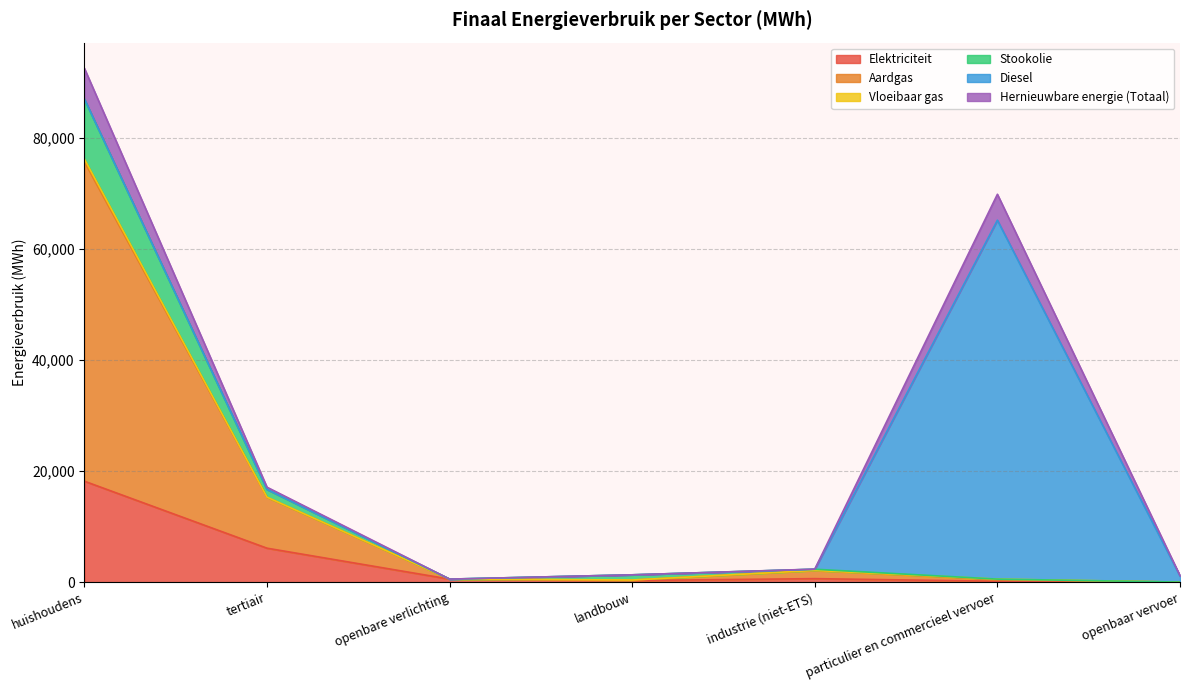

True or false: Hernieuwbare energie (Totaal) and Stookolie intersect in this chart.

False